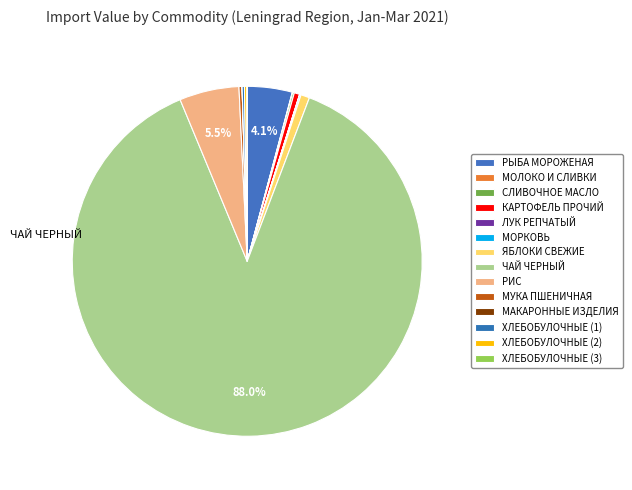

True or false: РИС accounts for 6% of the total.

True